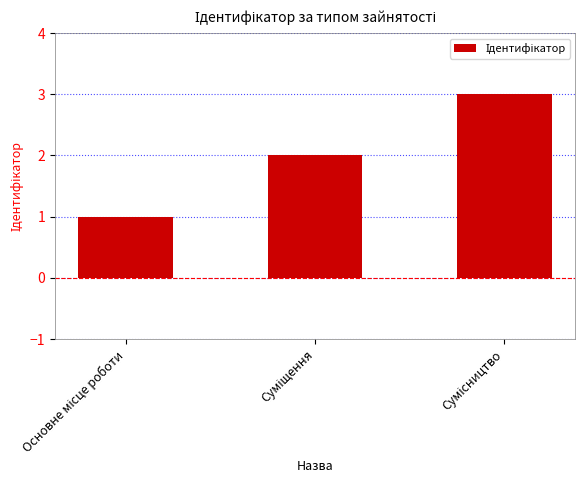

What is the sum of all values?

6